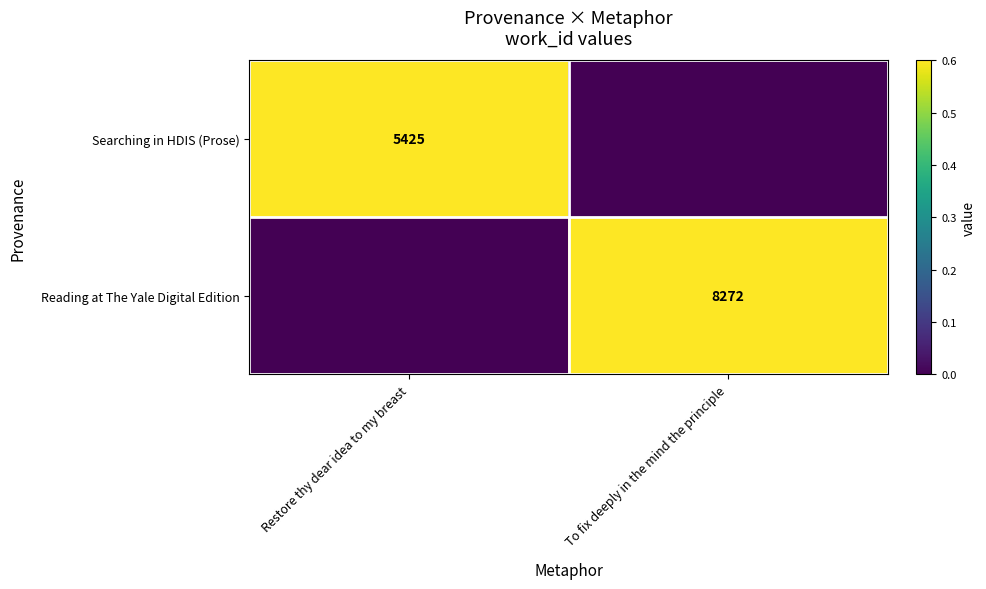

The value of Reading at The Yale Digital Edition at Restore thy dear idea to my breast is 0.7. True or false?

False